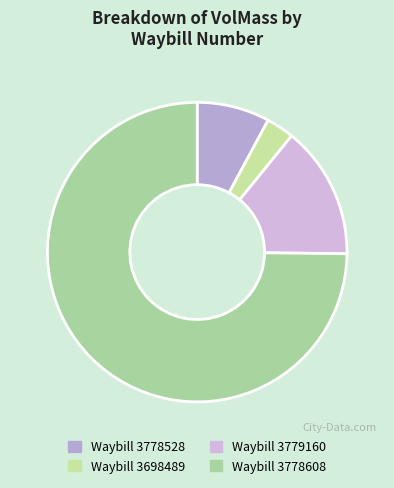

Count the number of slices in the pie.

4